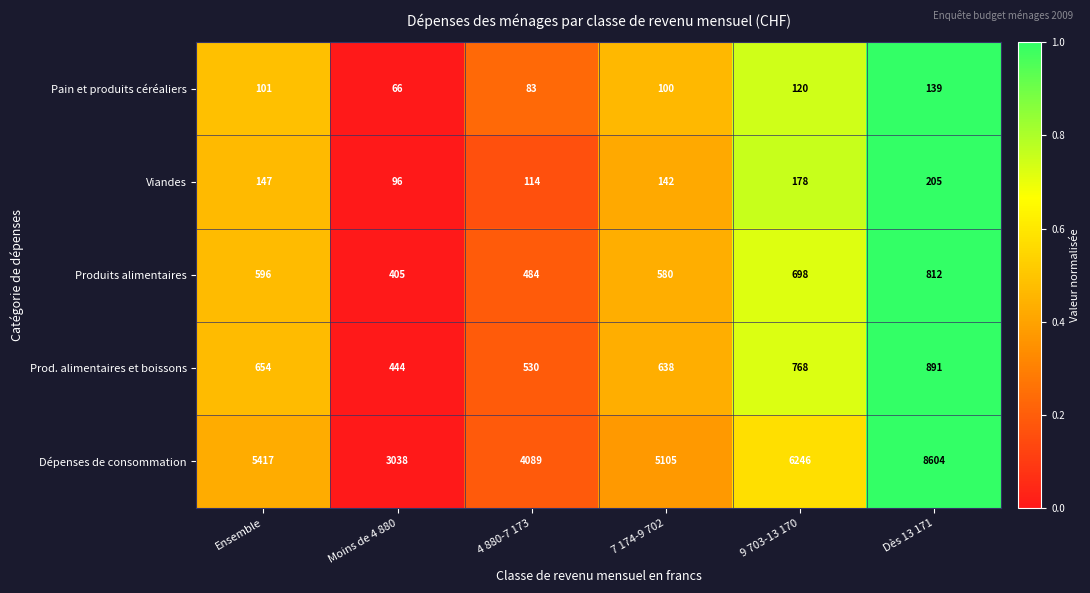

How many Prod. alimentaires et boissons values are between 530 and 768?

4